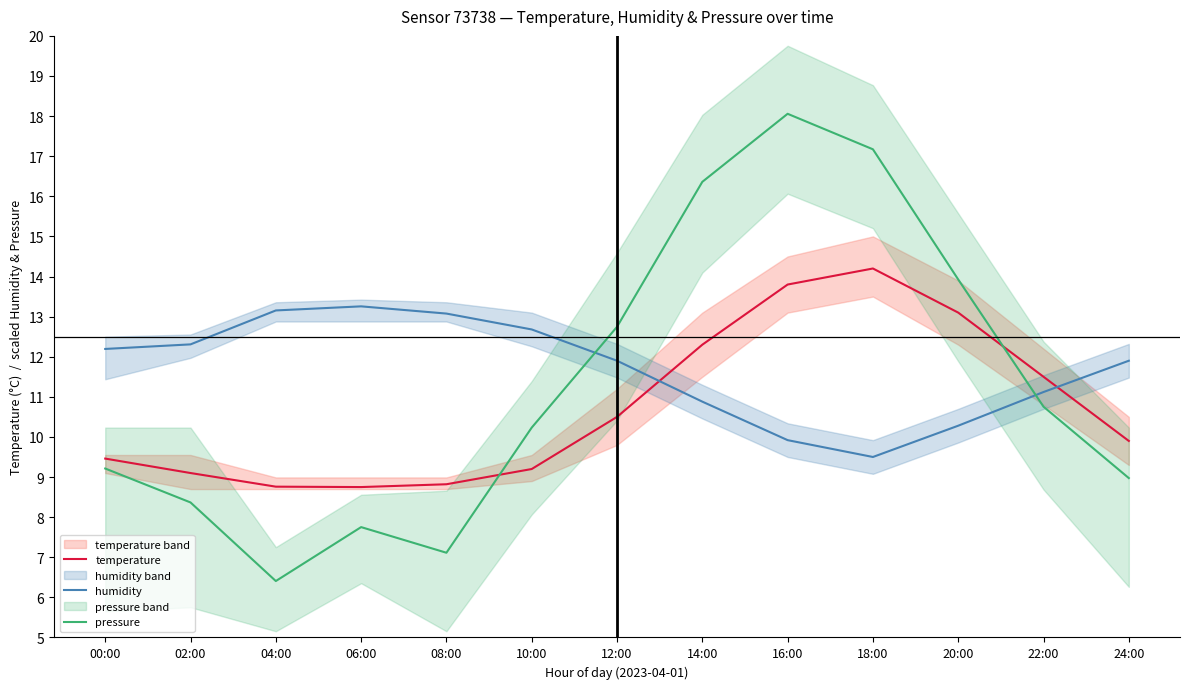

How many categories are shown in the chart?

13